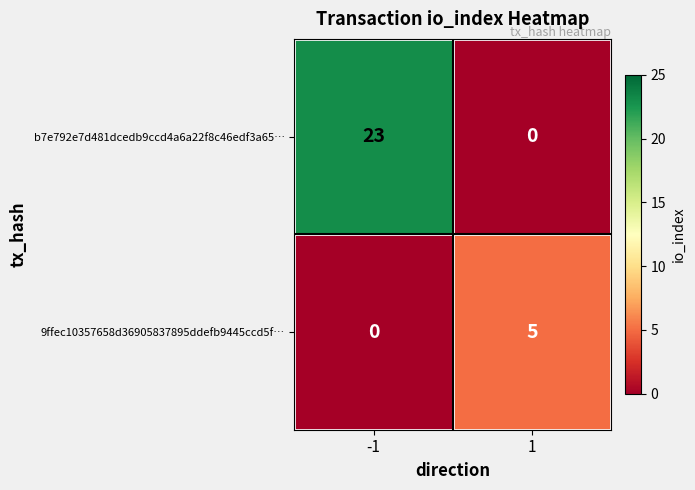

True or false: 9ffec10357658d36905837895ddefb9445ccd5f… has a value of 5 at 1.

True